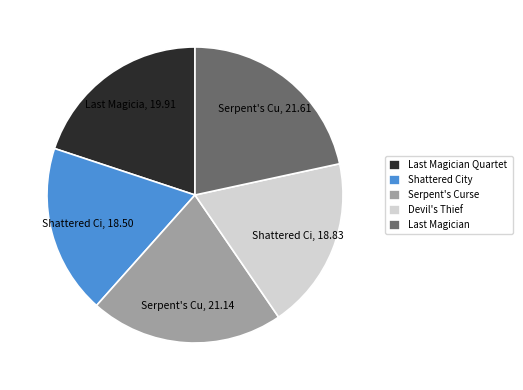

Is there a majority slice in this chart?

No